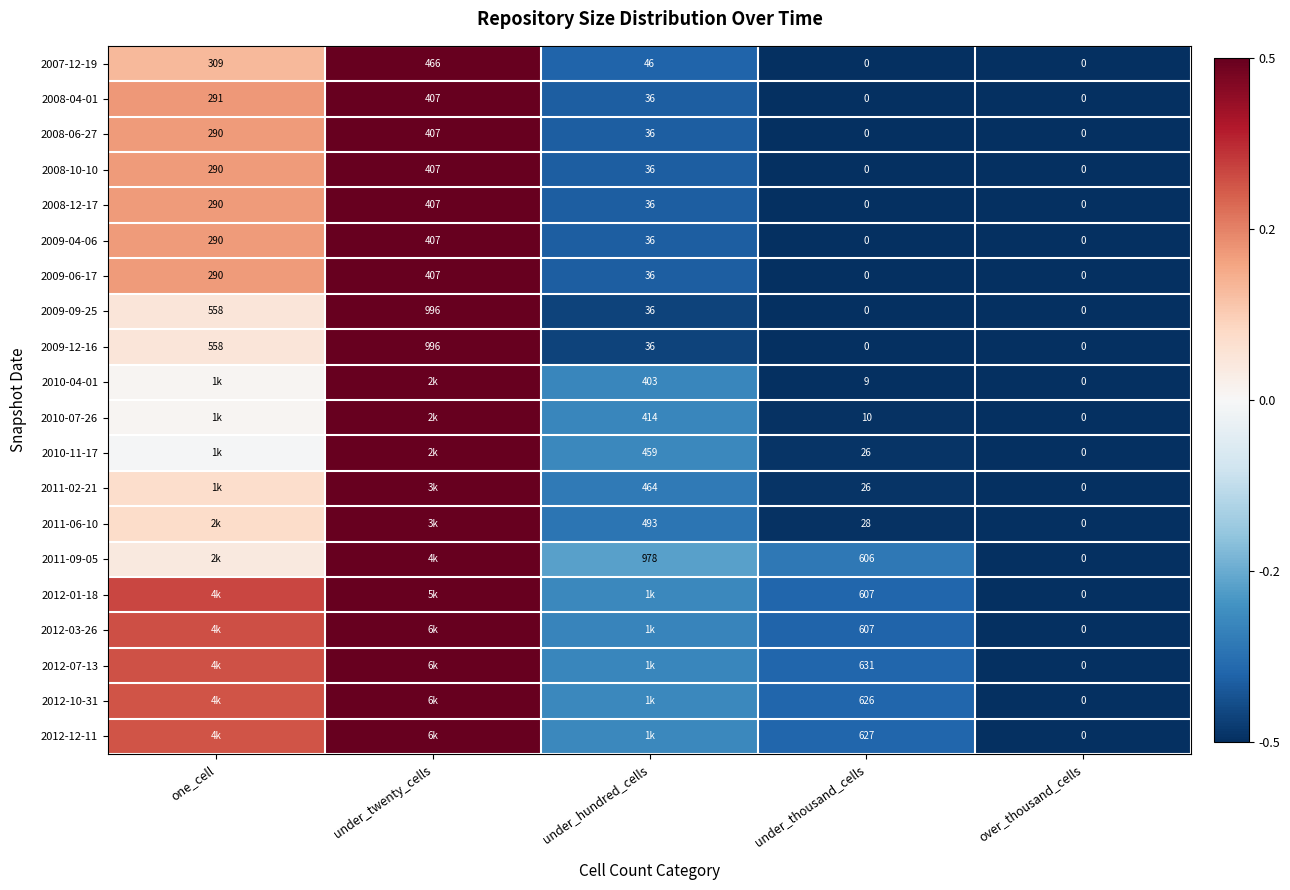

Which category has the highest value in the 2009-04-06 series?

under_twenty_cells